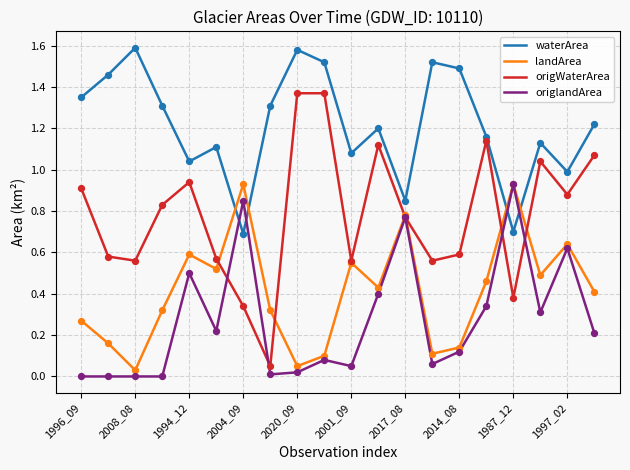

At how many categories does at least one series exceed 0?

20